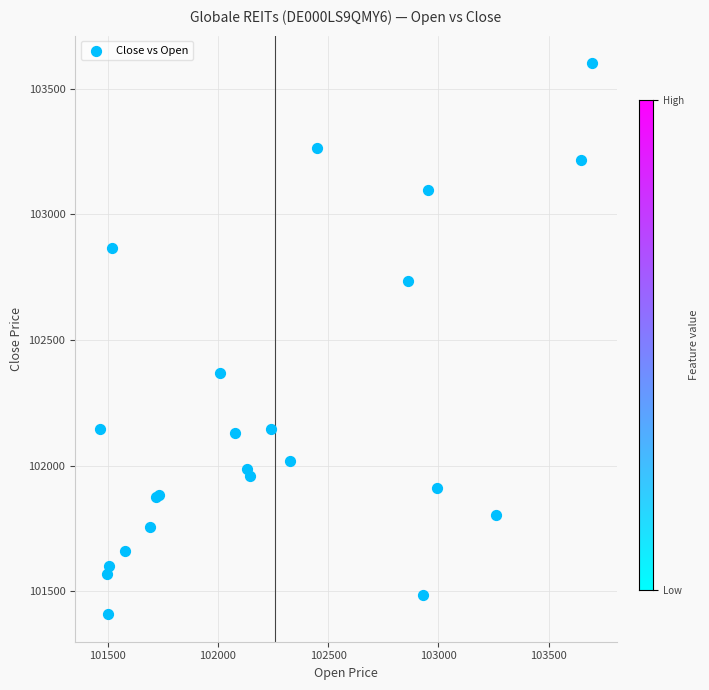

What Y value in the scatter plot is closest to 102505?

102369